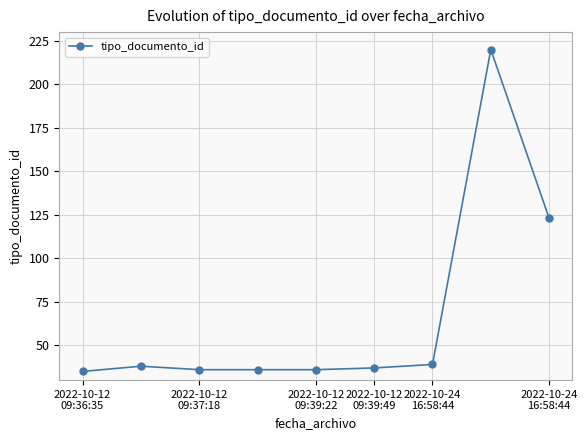

What is the difference between the maximum and minimum values?

185